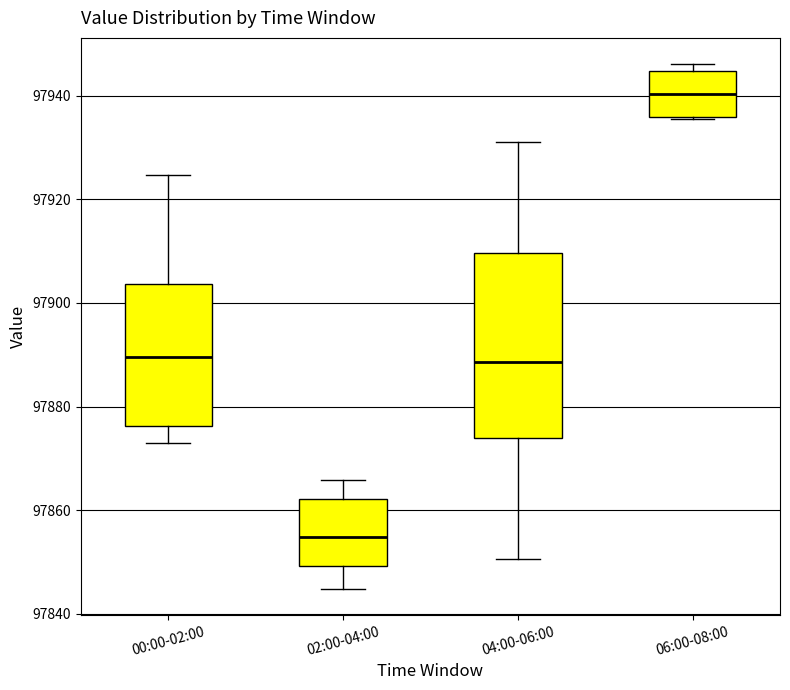

Where does the median line of the box for 02:00-04:00 sit on the y-axis? The values are not printed on the chart, so give them approximately, as read against the axis.

97854